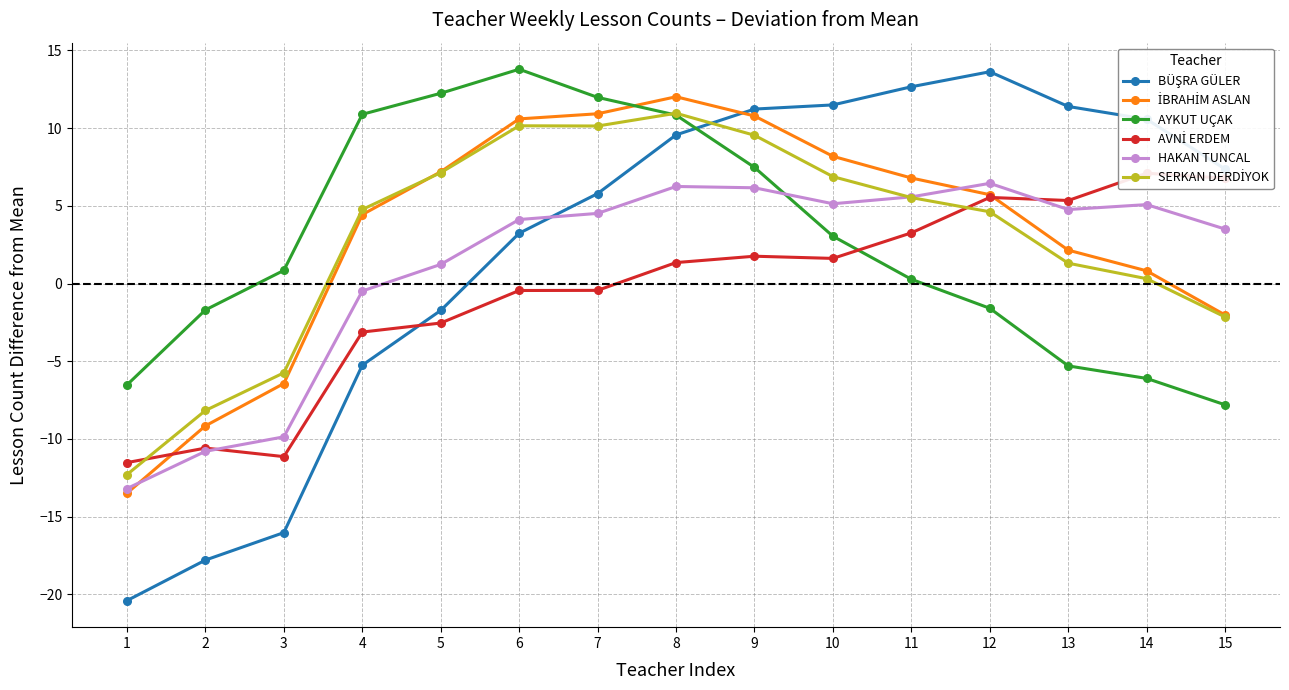

Which has a higher value, 2 or 8?

8